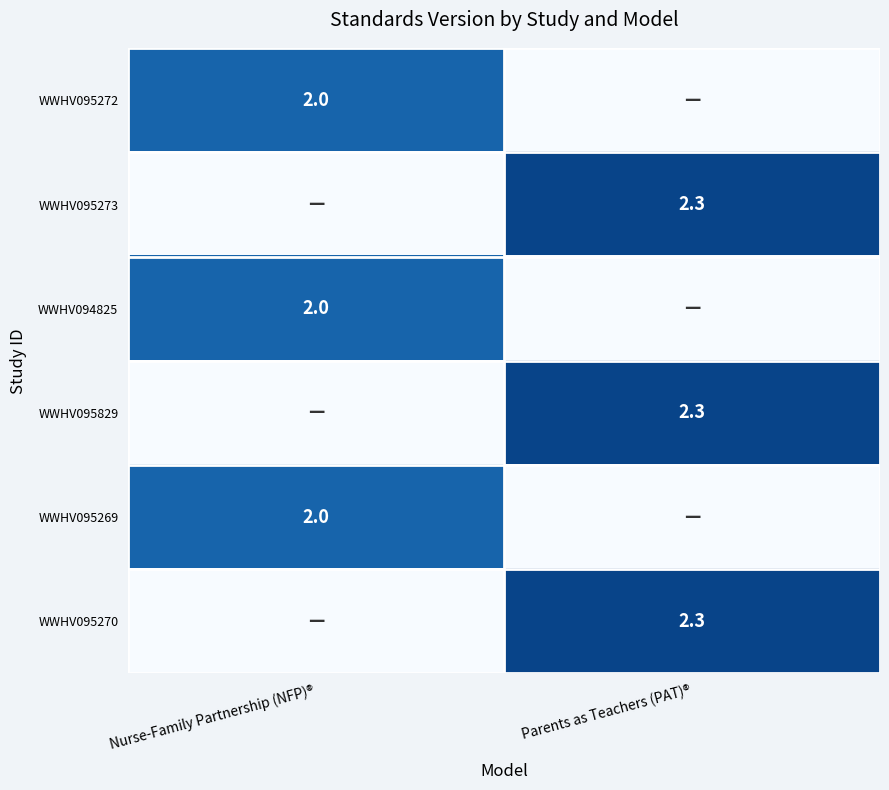

Count the number of data series in this chart.

6